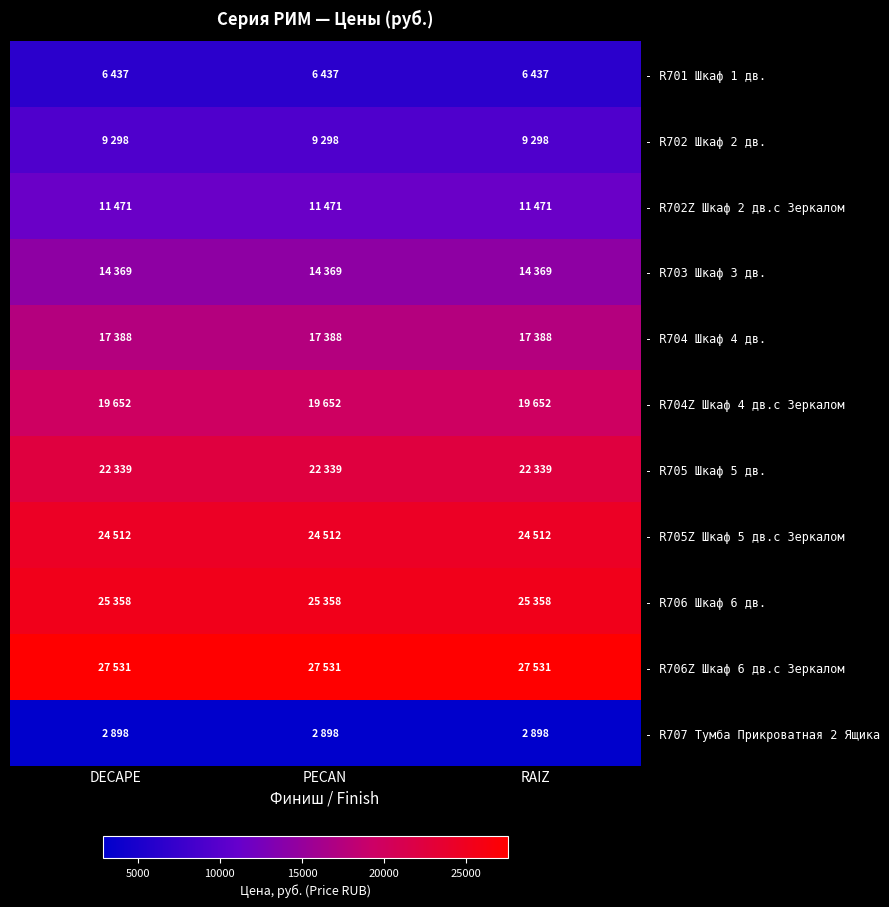

Reading left to right, transcribe all the data shown in this chart.

- R701 Шкаф 1 дв.: DECAPE=6437	PECAN=6437	RAIZ=6437
- R702 Шкаф 2 дв.: DECAPE=9298	PECAN=9298	RAIZ=9298
- R702Z Шкаф 2 дв.с Зеркалом: DECAPE=11471	PECAN=11471	RAIZ=11471
- R703 Шкаф 3 дв.: DECAPE=14369	PECAN=14369	RAIZ=14369
- R704 Шкаф 4 дв.: DECAPE=17388	PECAN=17388	RAIZ=17388
- R704Z Шкаф 4 дв.с Зеркалом: DECAPE=19652	PECAN=19652	RAIZ=19652
- R705 Шкаф 5 дв.: DECAPE=22339	PECAN=22339	RAIZ=22339
- R705Z Шкаф 5 дв.с Зеркалом: DECAPE=24512	PECAN=24512	RAIZ=24512
- R706 Шкаф 6 дв.: DECAPE=25358	PECAN=25358	RAIZ=25358
- R706Z Шкаф 6 дв.с Зеркалом: DECAPE=27531	PECAN=27531	RAIZ=27531
- R707 Тумба Прикроватная 2 Ящика: DECAPE=2898	PECAN=2898	RAIZ=2898